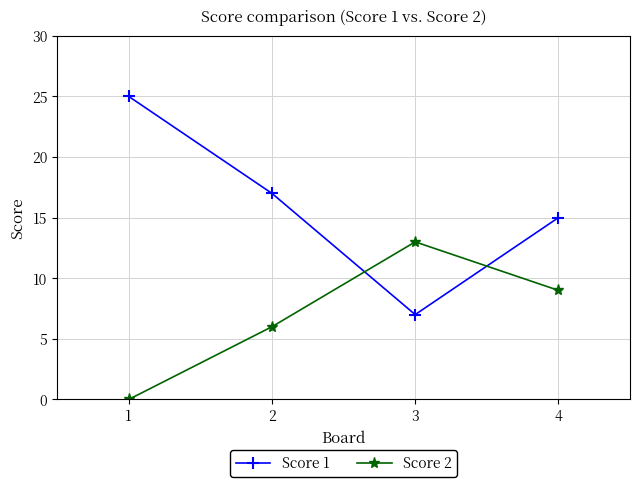

Read the Score 1 value at 4, to the nearest 10.

20